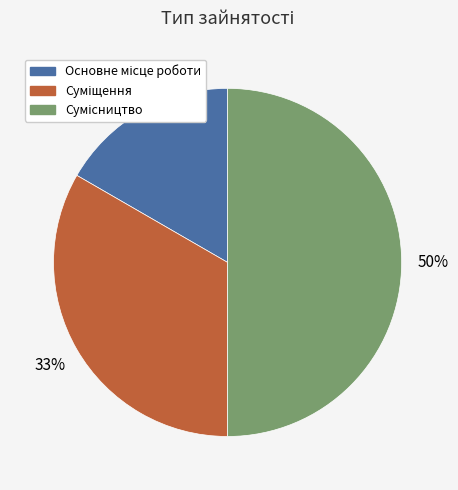

To the nearest percent, what is the difference between the largest and smallest slice percentages?

33%